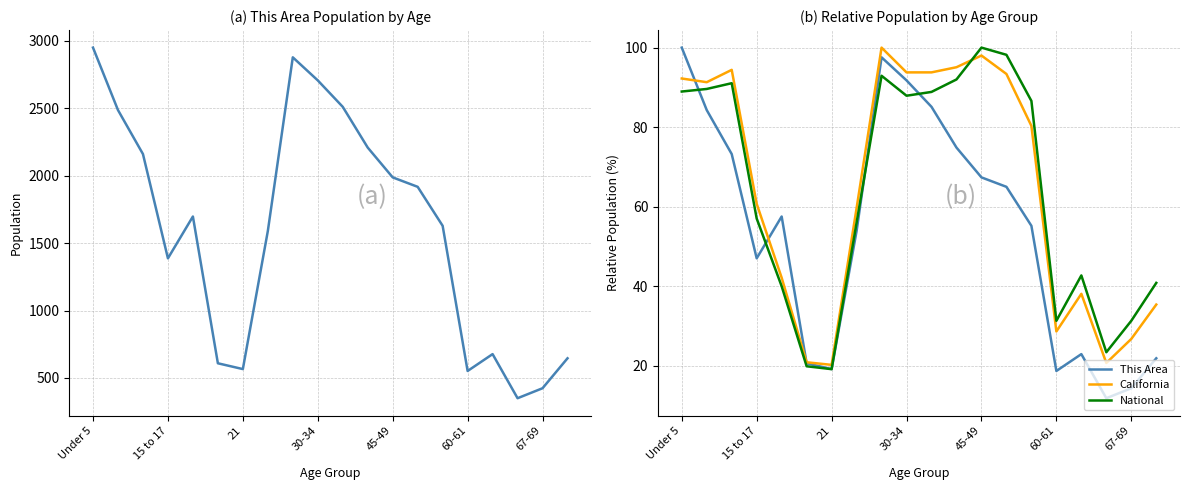

True or false: This Area has a value of 27.3 at 60-61.

False